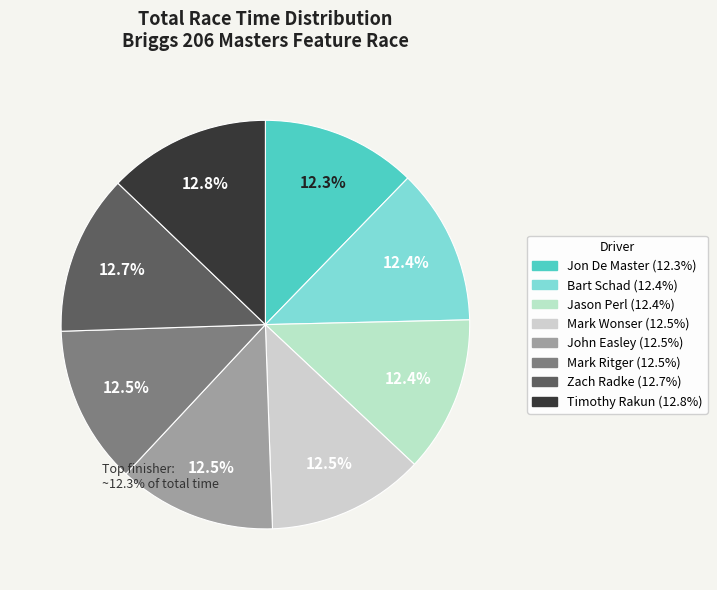

Is there a majority slice in this chart?

No